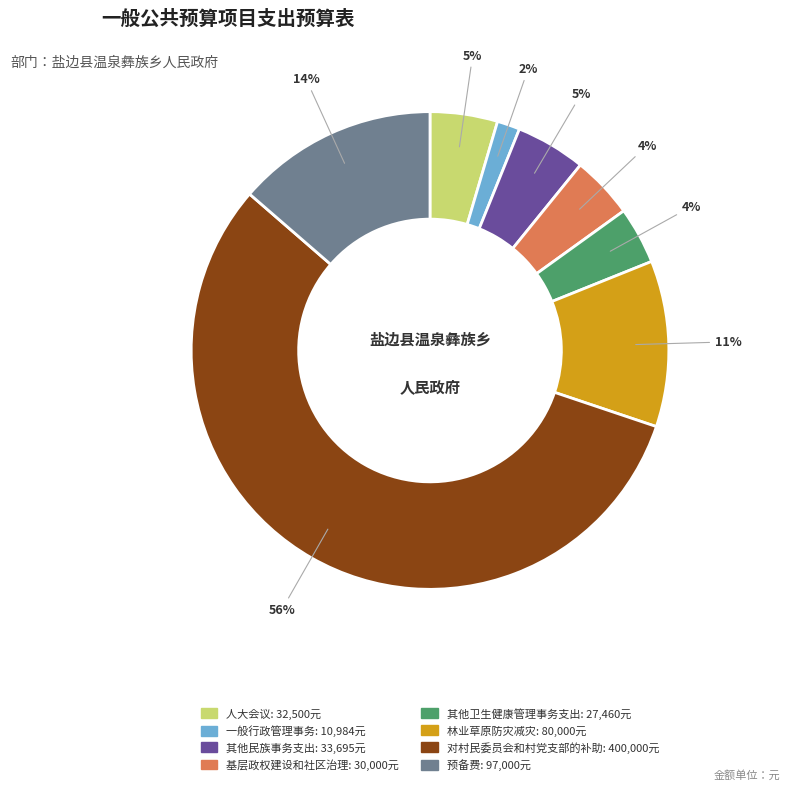

The 预备费 slice represents 5% of the pie. True or false?

False